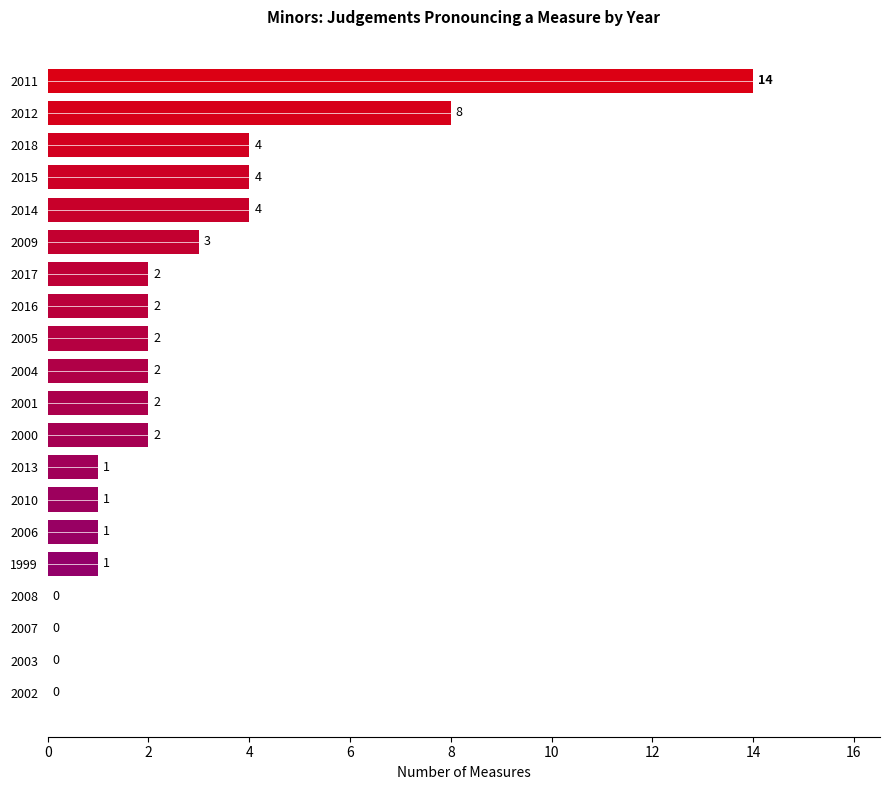

The value at 2011 is 14. True or false?

True